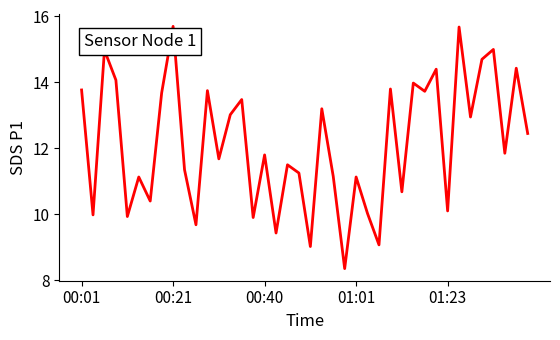

What is the maximum value shown in the chart?

15.7